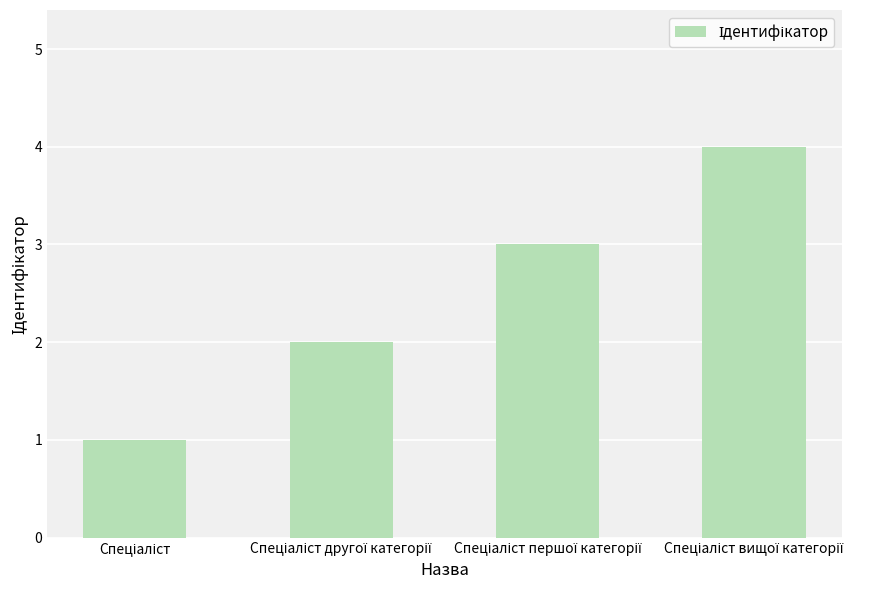

What is the greatest value displayed?

4